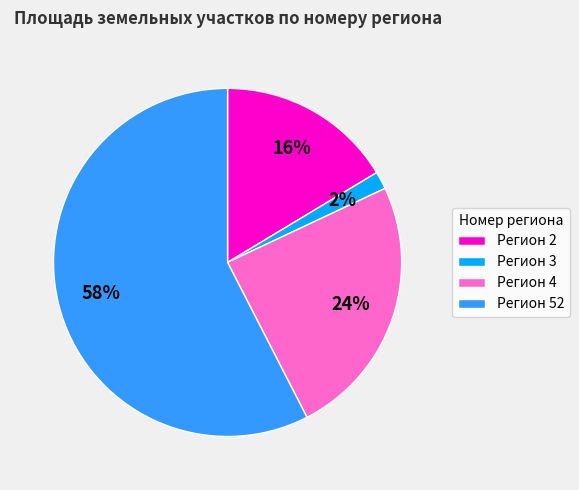

Rank the categories by value from lowest to highest.

Регион 3, Регион 2, Регион 4, Регион 52